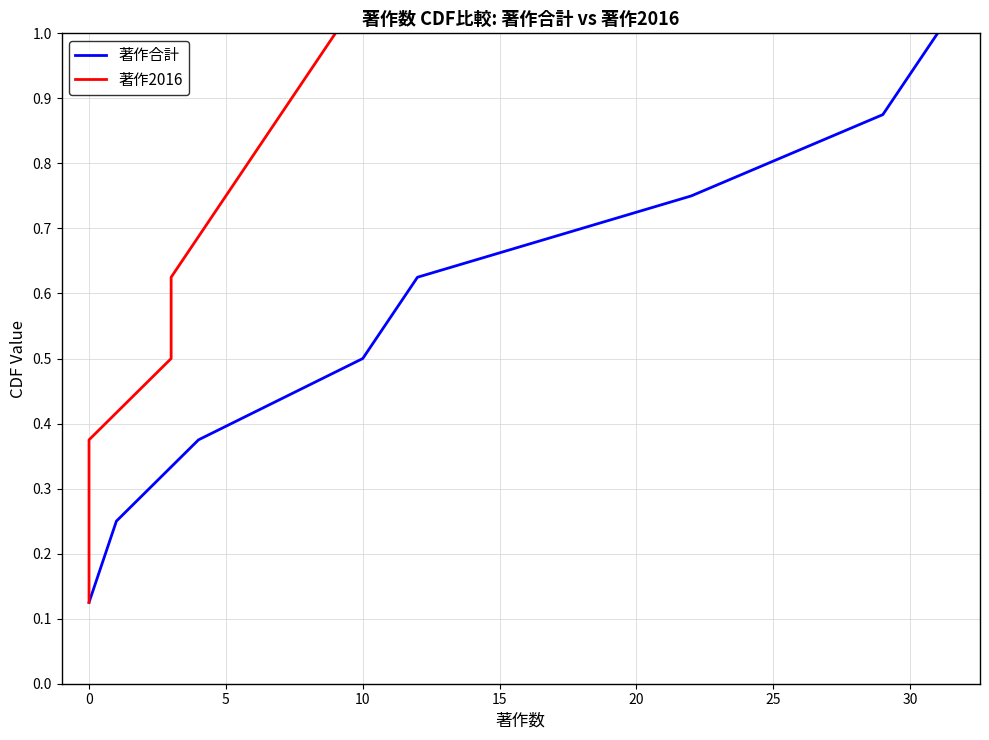

The 著作合計 series shows 0.5 at 10. True or false?

True